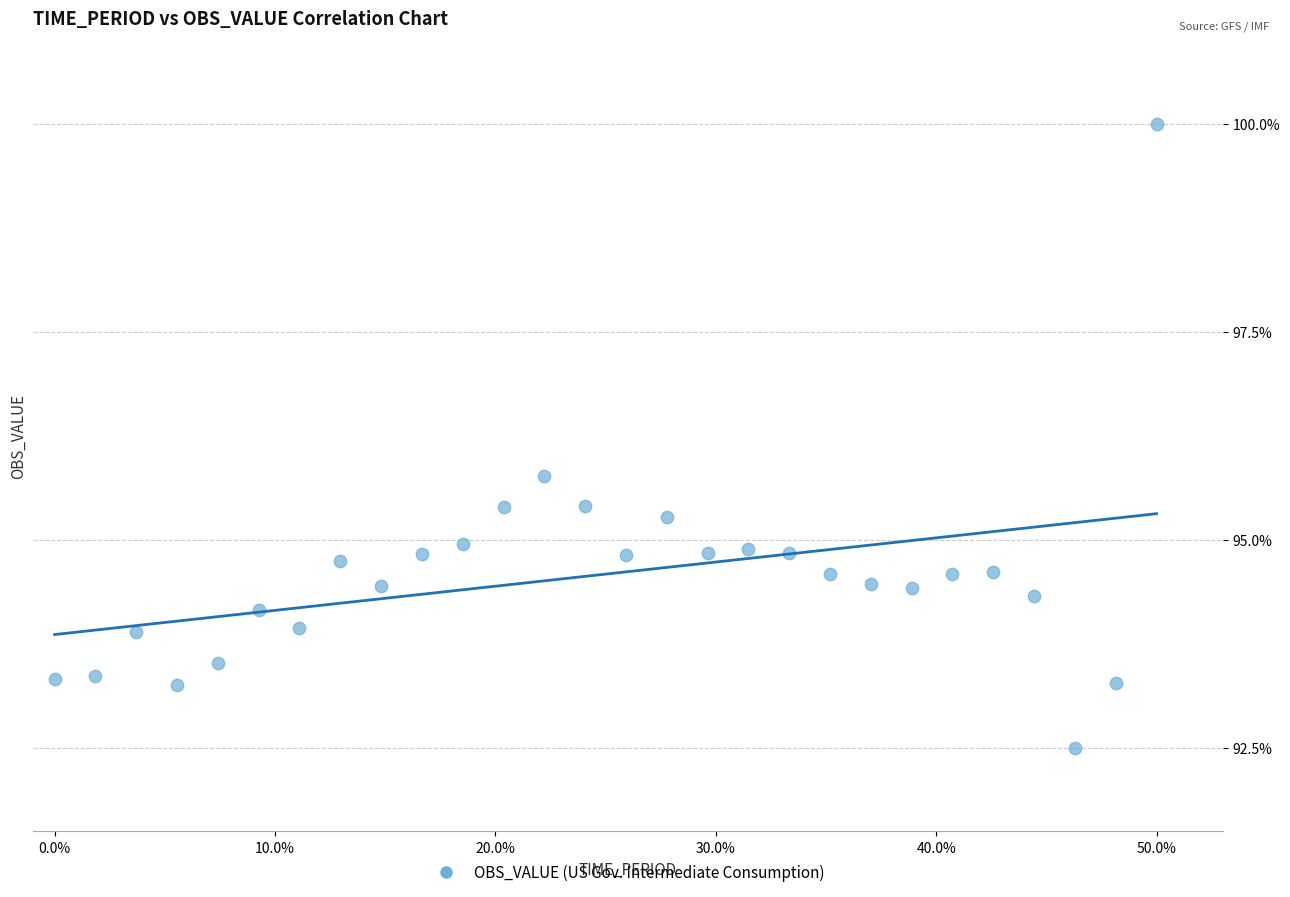

What is the range of X values (max minus min)?

0.5